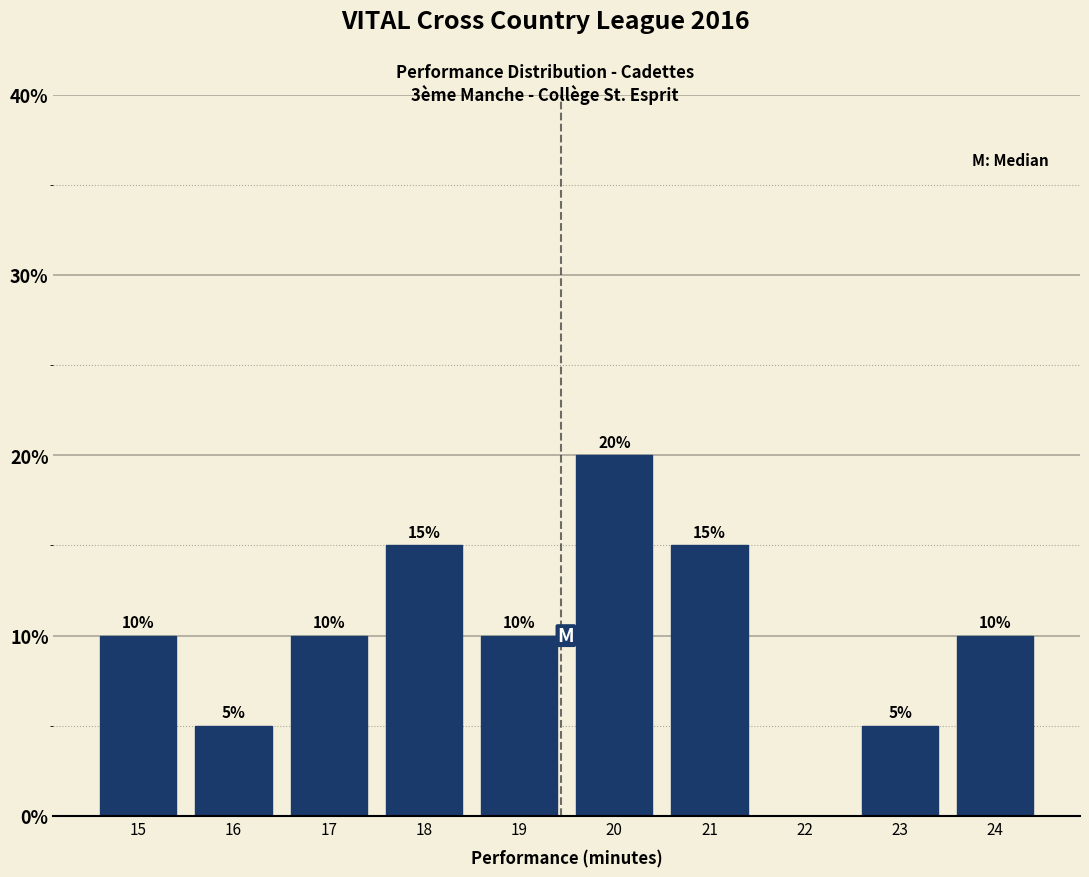

Over which range of the x-axis is the bar tallest?

19.5 to 20.5